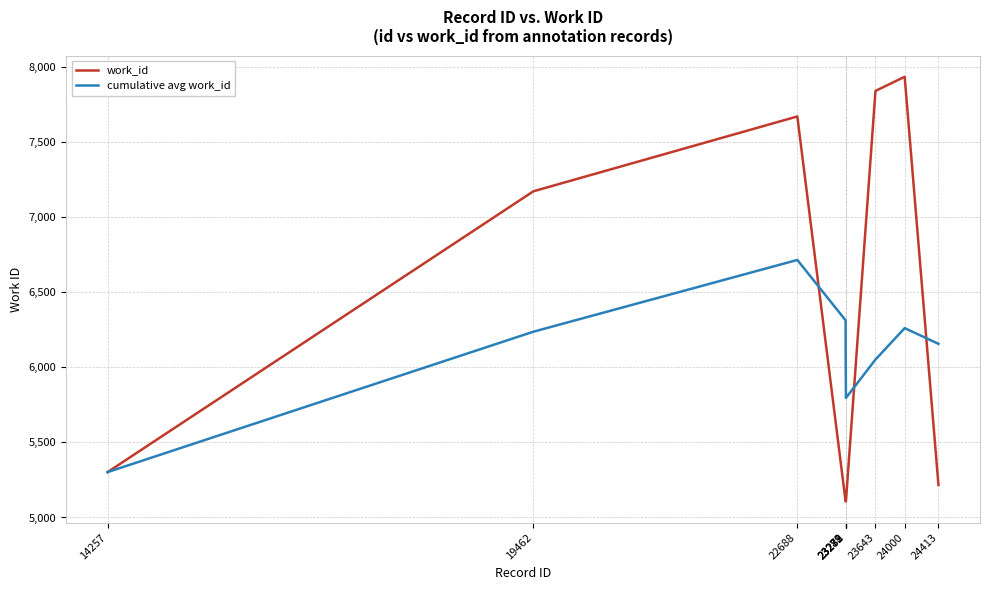

Rank the series by their maximum value, from lowest to highest.

cumulative avg work_id, work_id